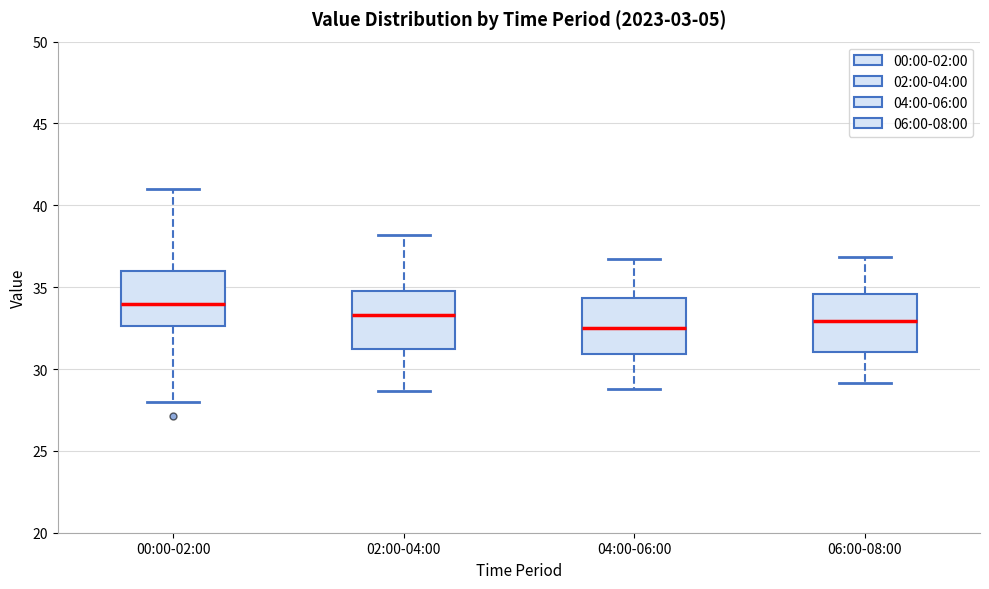

Reading left to right, transcribe this box plot: for each box, give where its median line is, the range the box spans, and where its two whiskers end, as read against the y-axis. The values are not printed on the chart, so give them approximately, as read against the axis.

00:00-02:00: median 34.0, box 32.5 to 36.0, whiskers 28.0 to 41.0
02:00-04:00: median 33.5, box 31.0 to 35.0, whiskers 28.5 to 38.0
04:00-06:00: median 32.5, box 31.0 to 34.5, whiskers 29.0 to 36.5
06:00-08:00: median 33.0, box 31.0 to 34.5, whiskers 29.0 to 37.0